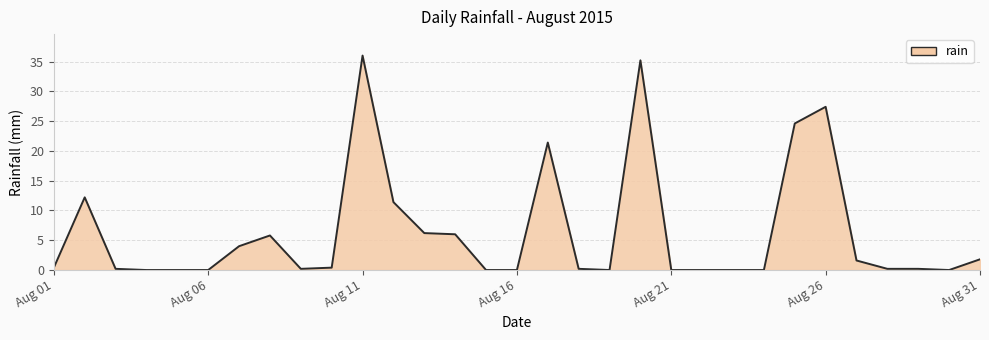

What is the maximum value shown in the chart?

36.0